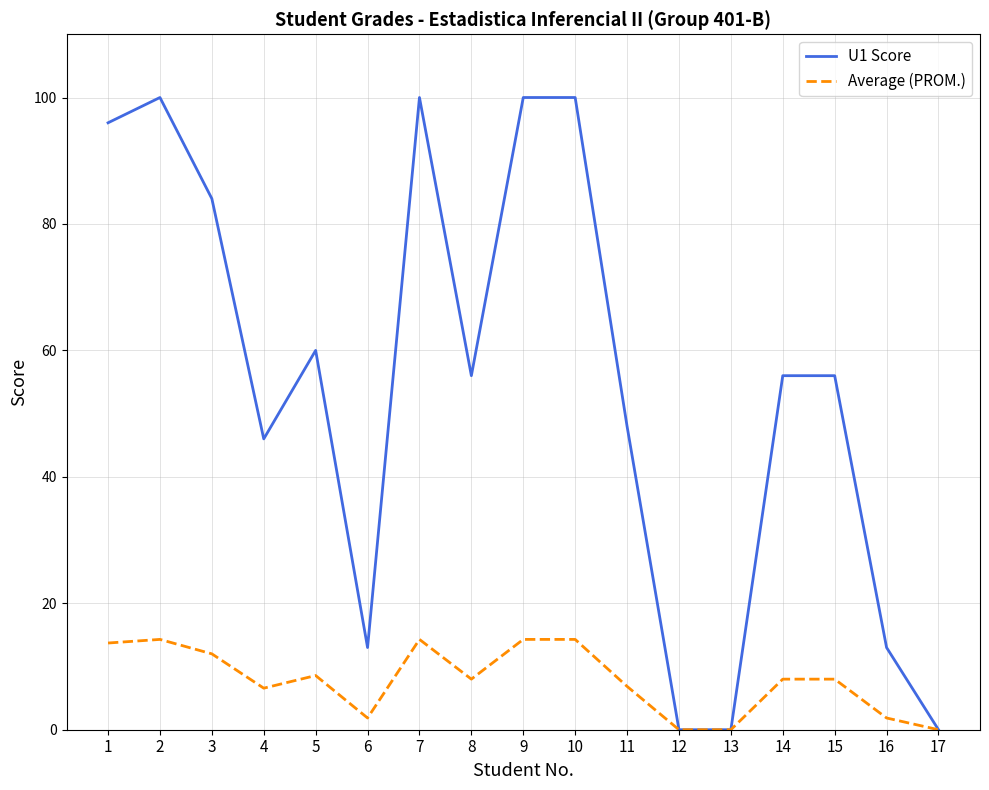

What is the sum of the Average (PROM.) values at 9 and 11?

21.1